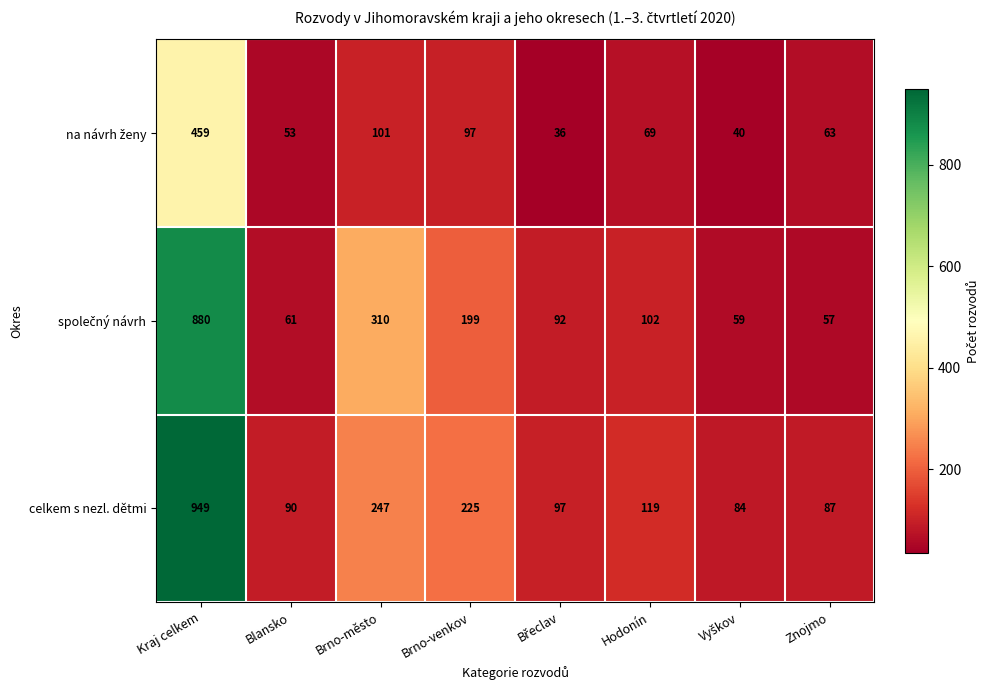

What is the lowest value of the celkem s nezl. dětmi series?

84